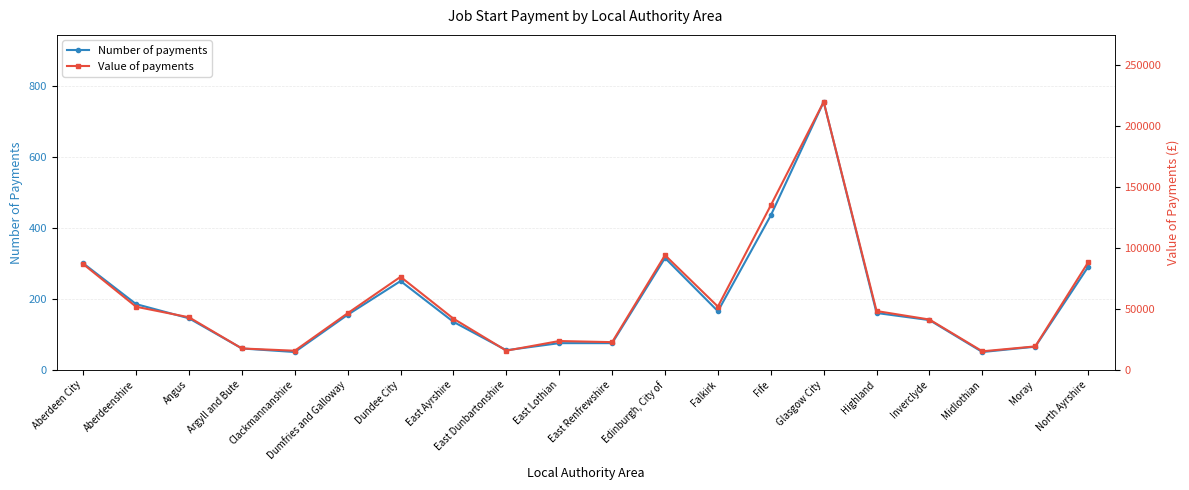

Read the Value of payments value at Fife, to the nearest 100.

134900